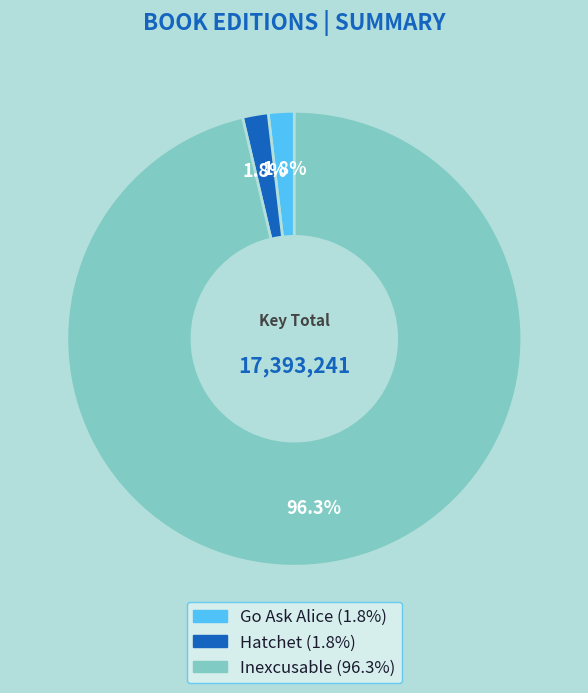

Between Go Ask Alice and Inexcusable, which is larger?

Inexcusable